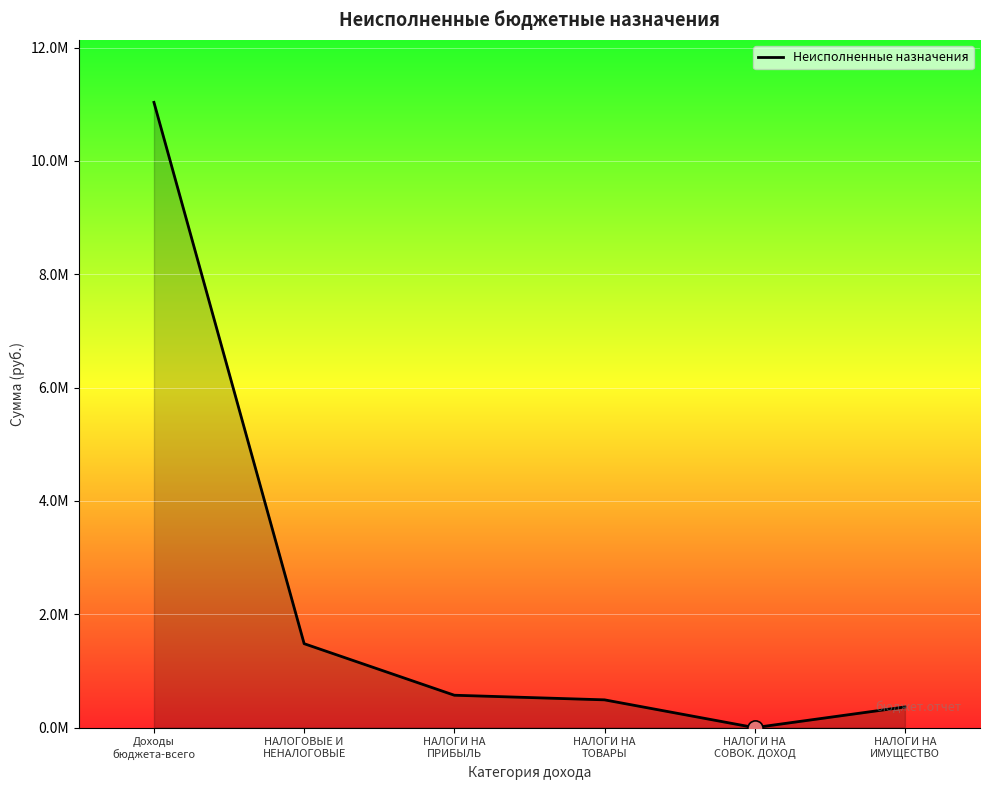

What is the change in value from НАЛОГИ НА
ТОВАРЫ to НАЛОГИ НА
ИМУЩЕСТВО?

-125539.4